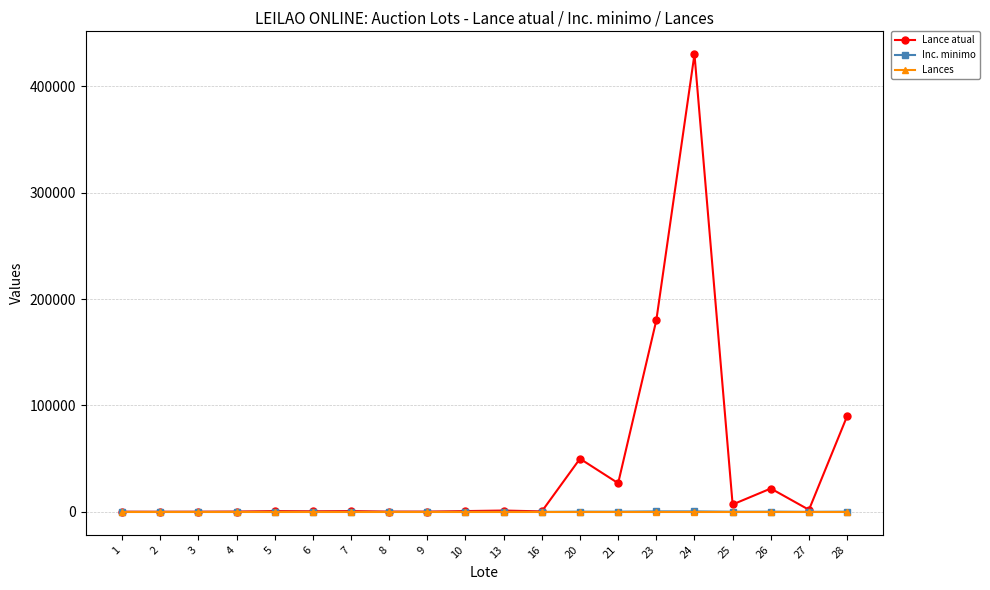

What is the total value across all series at 16?

550